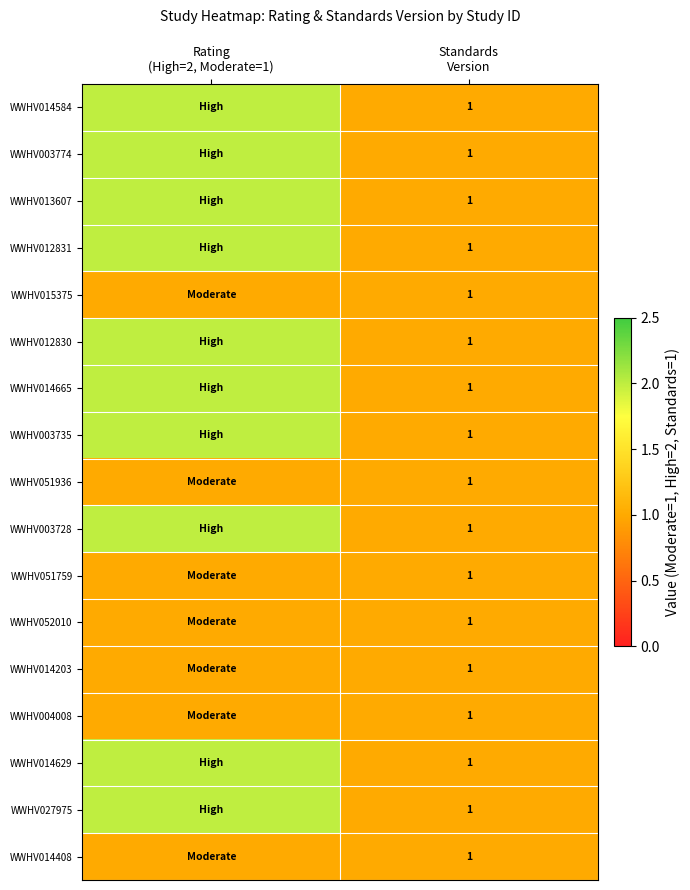

Which series has the largest range (max minus min)?

WWHV014584